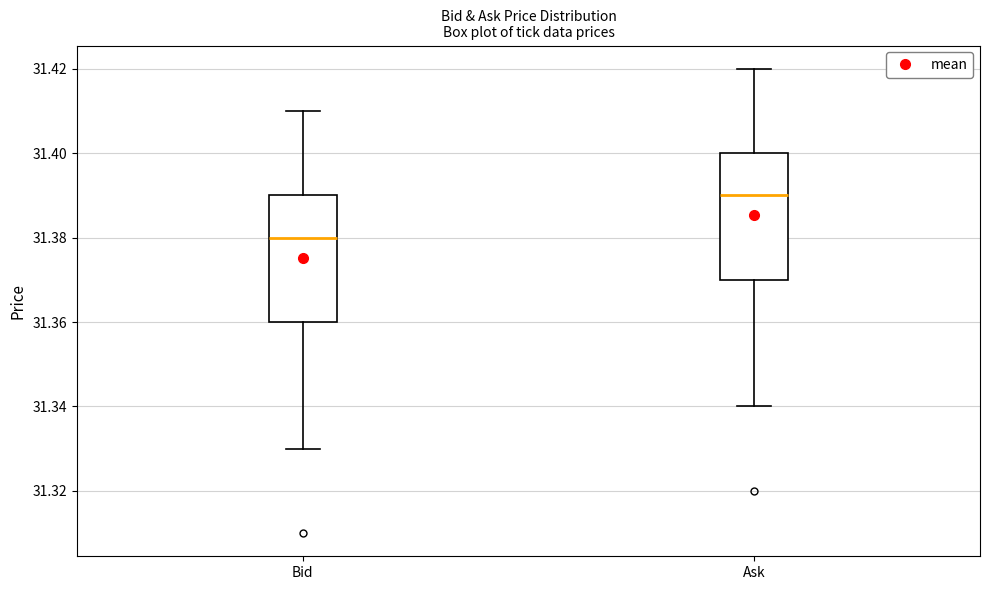

Where does the median line of the box for Bid sit on the y-axis? The values are not printed on the chart, so give them approximately, as read against the axis.

31.38